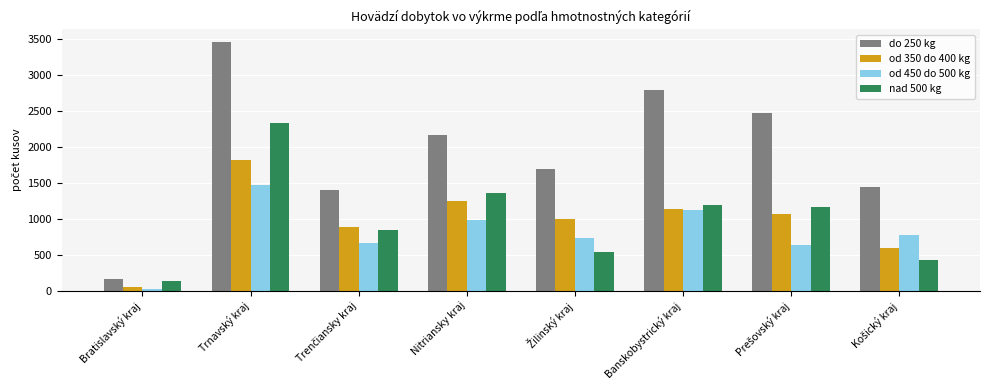

How many distinct data groups are displayed?

4